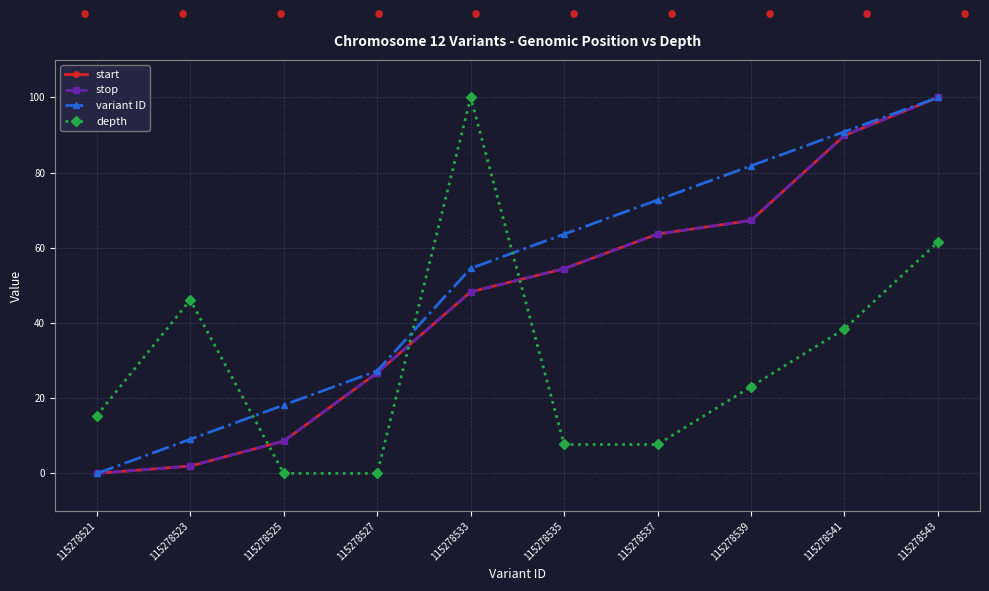

Where is variant ID nearest to the value 50?

115278533